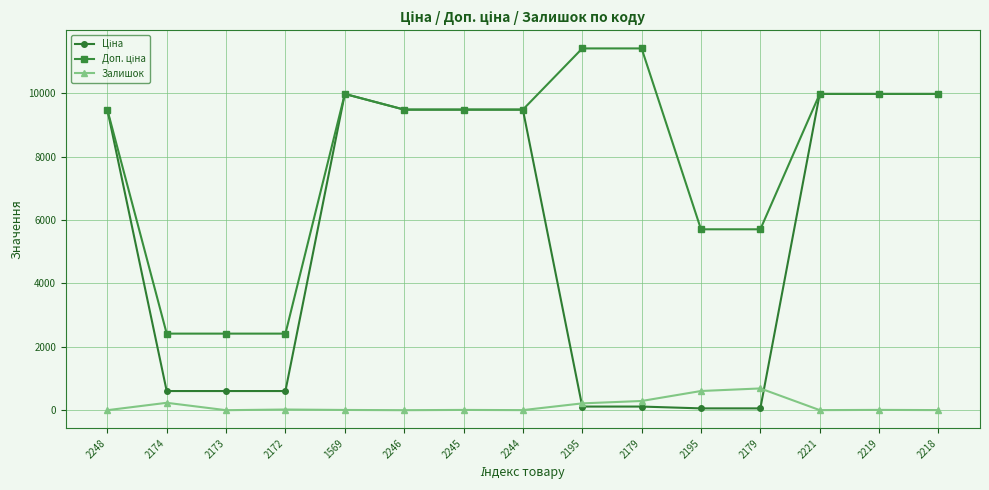

What is the spread (max minus min) of values at 1569?

9968.0